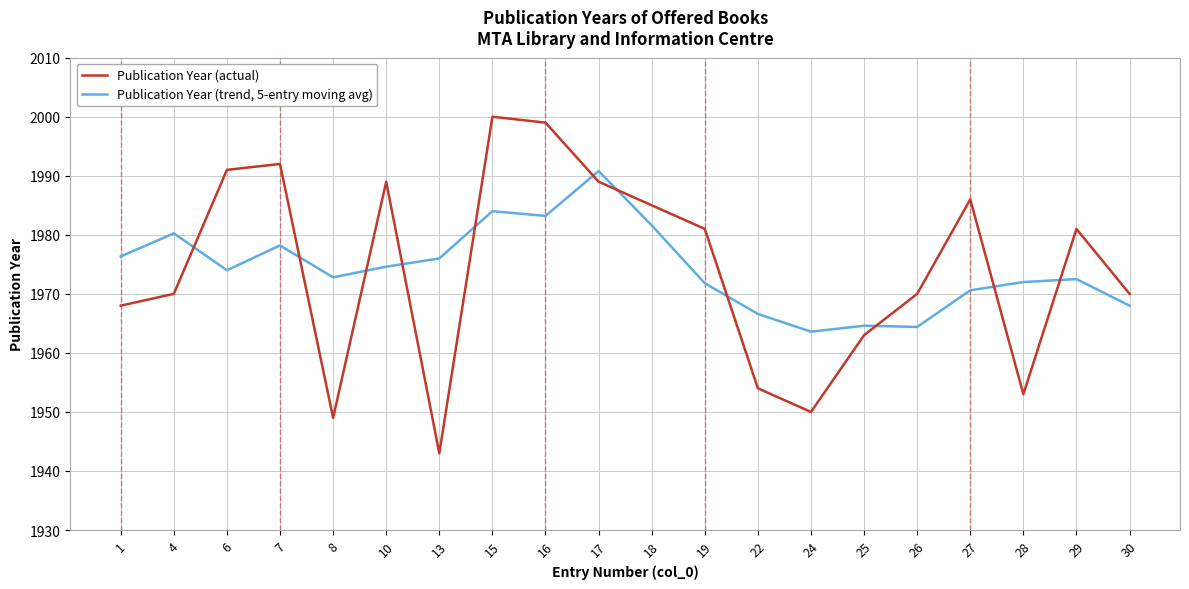

At which label does Publication Year (actual) reach its minimum?

13